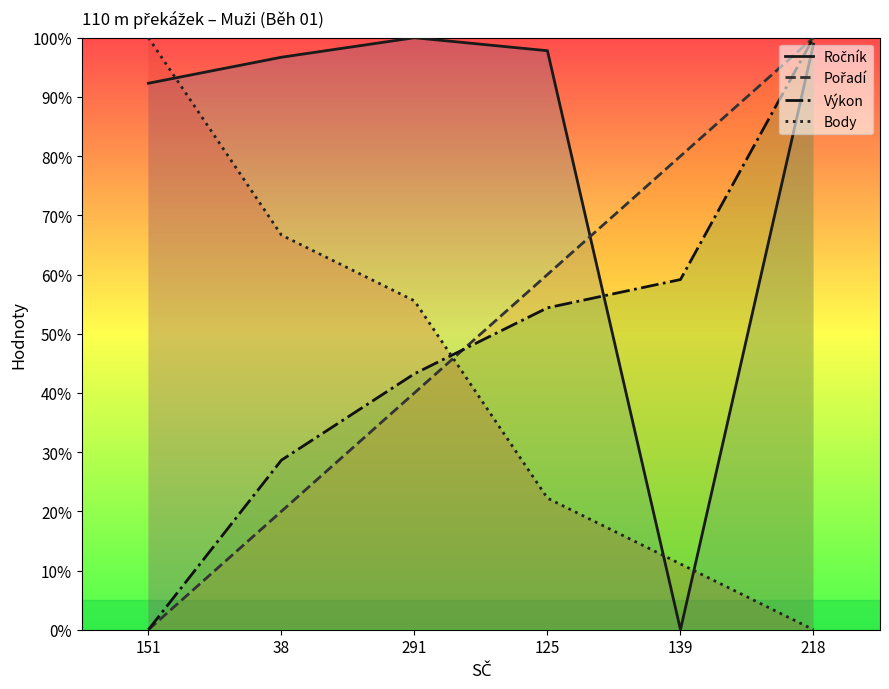

What is the difference between the maximum and minimum values in the Ročník series?

100.0